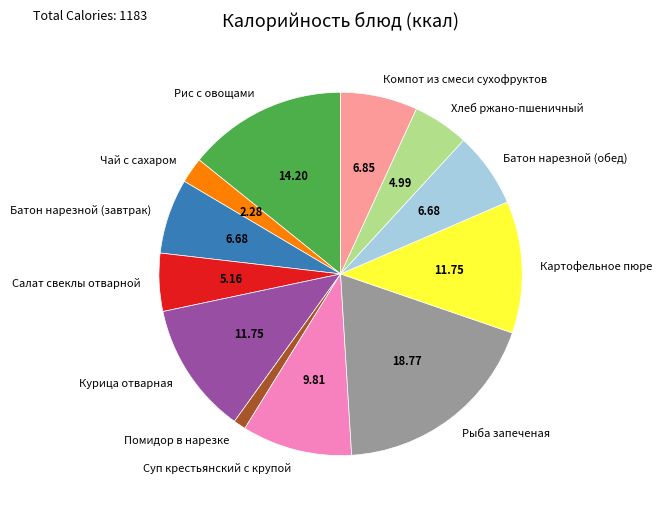

Is Курица отварная the majority of the pie?

No